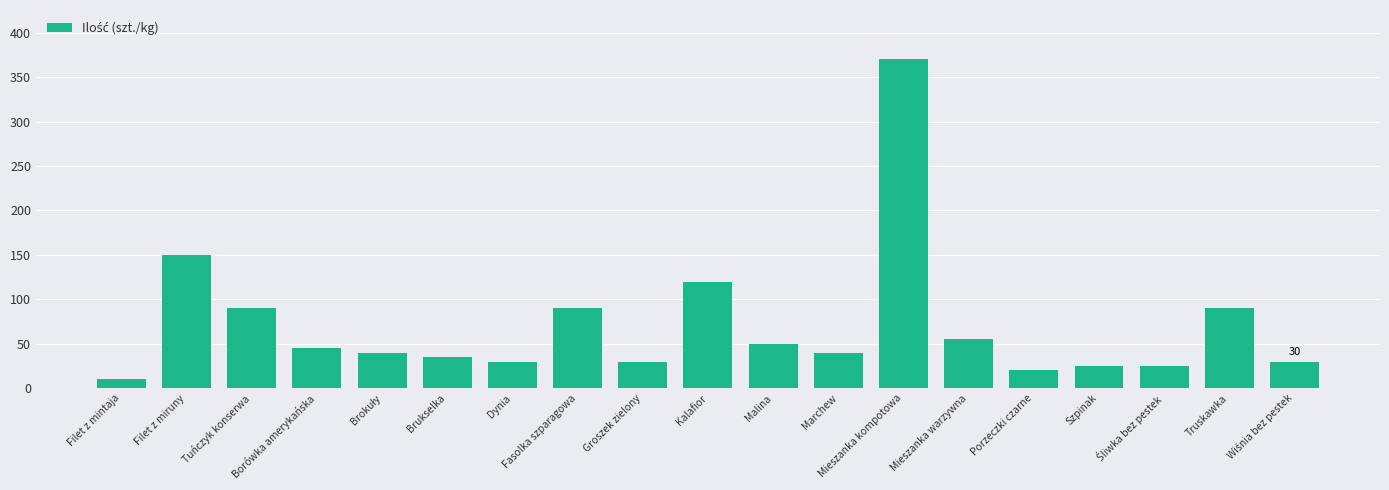

What is the value of the 15th bar from the left?

20